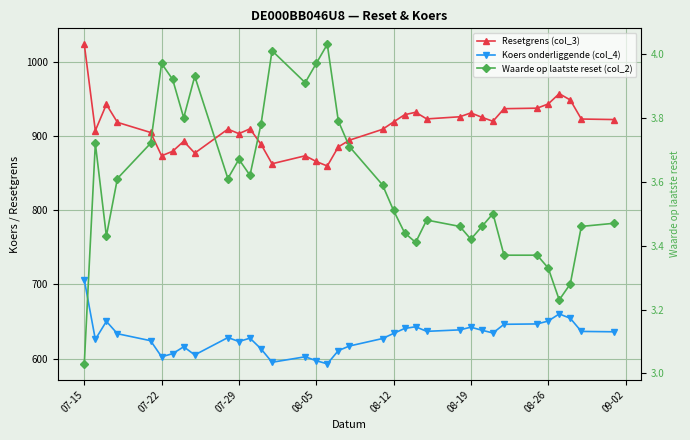

What are all the series names shown in the legend?

Resetgrens (col_3), Koers onderliggende (col_4), Waarde op laatste reset (col_2)